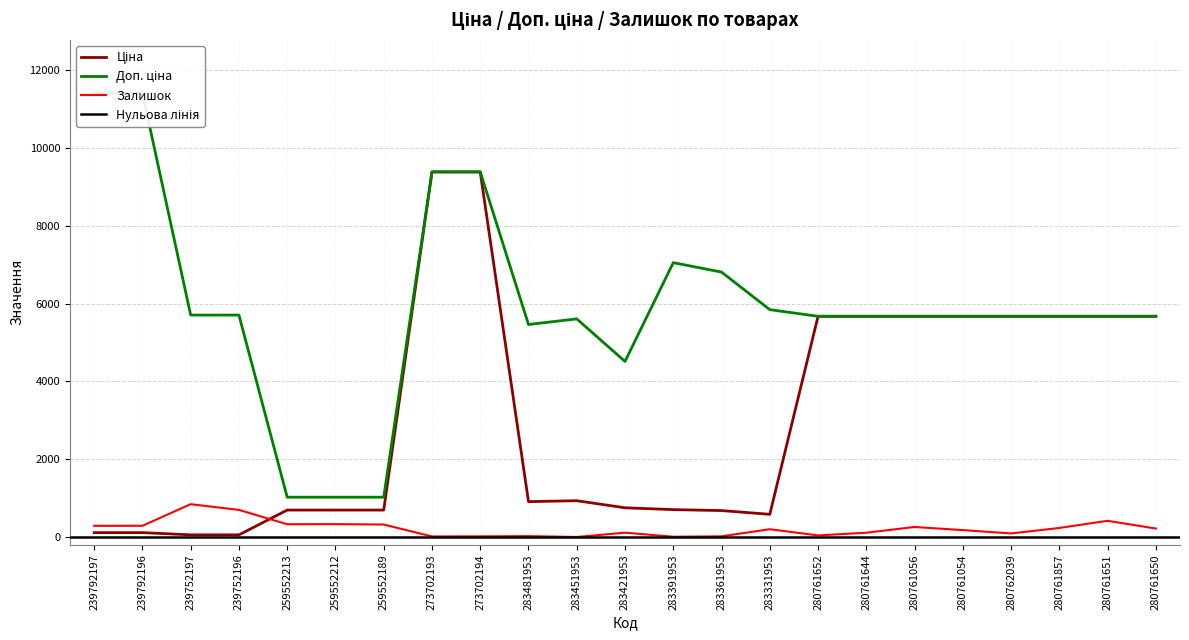

True or false: Доп. ціна and Ціна intersect in this chart.

False